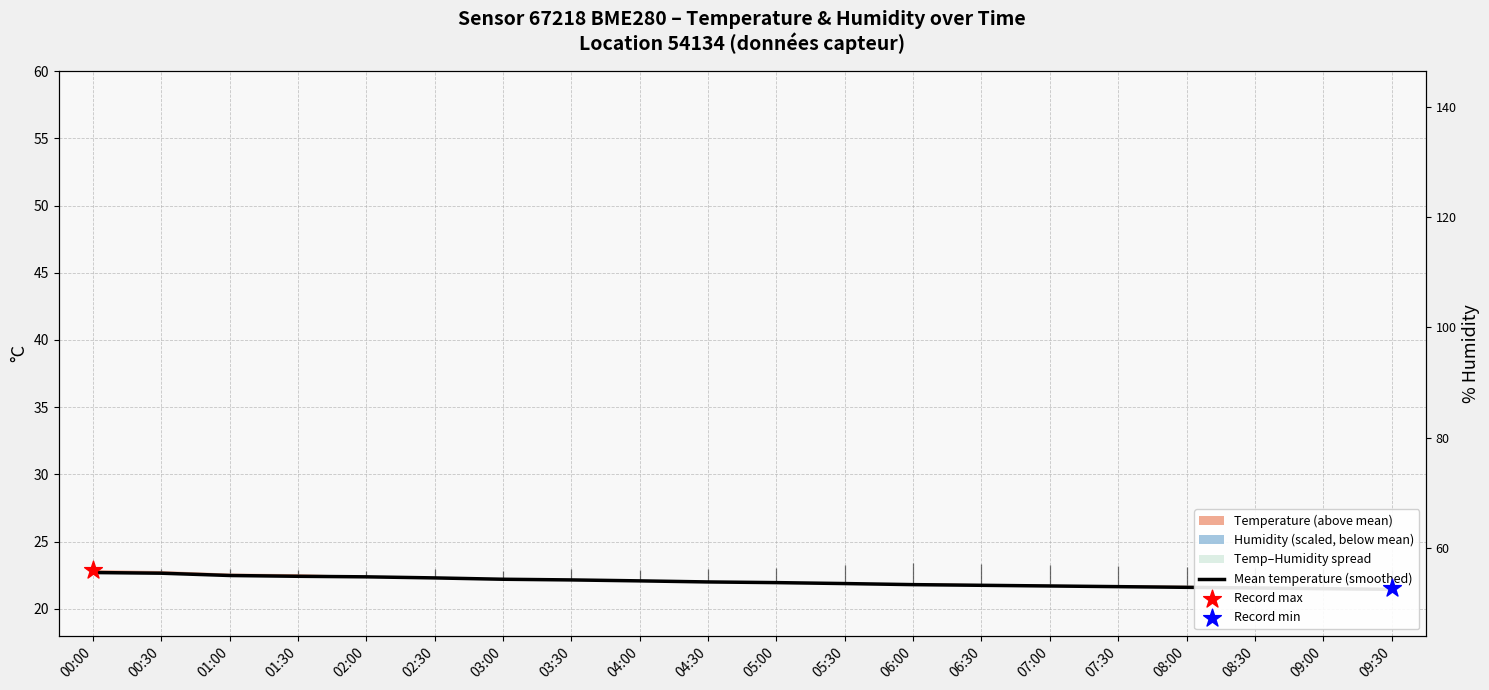

What is the change in value from 01:30 to 06:00?

-0.6